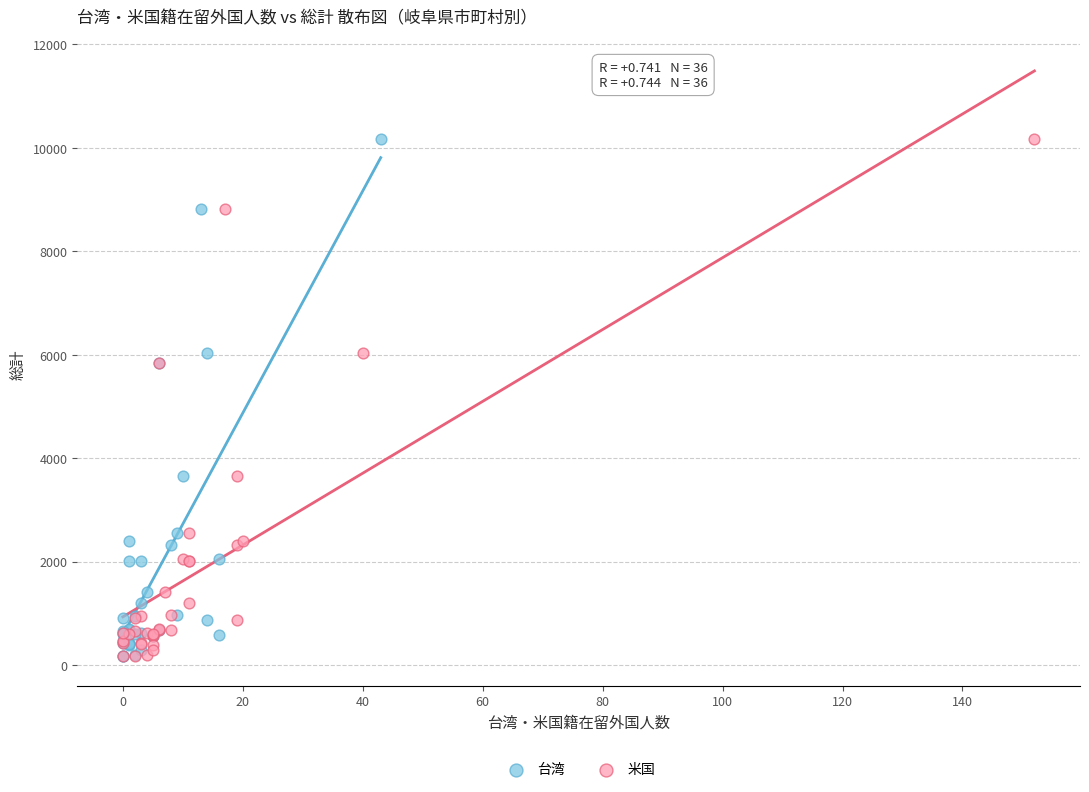

What are all the series names shown in the legend?

台湾, 米国